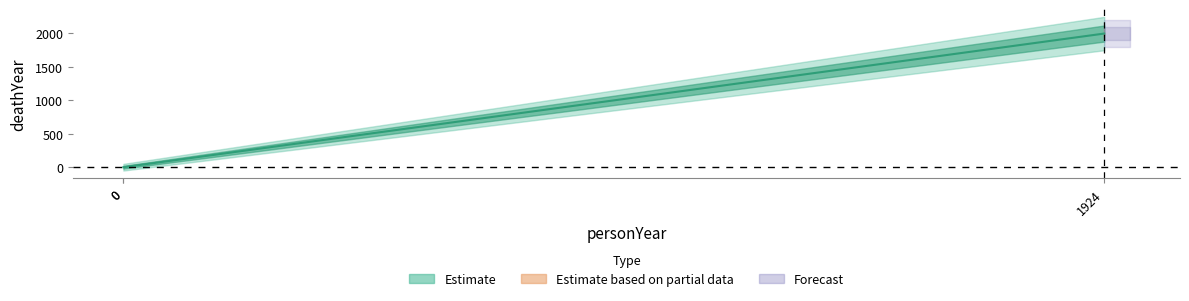

The value at 0 is -1307. True or false?

False